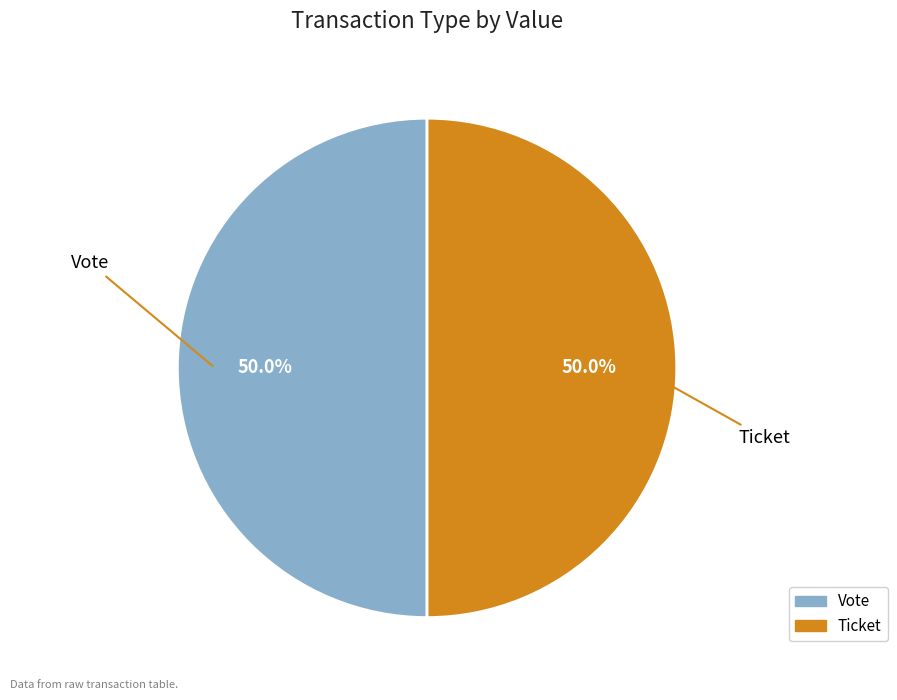

How many segments does this pie chart have?

2